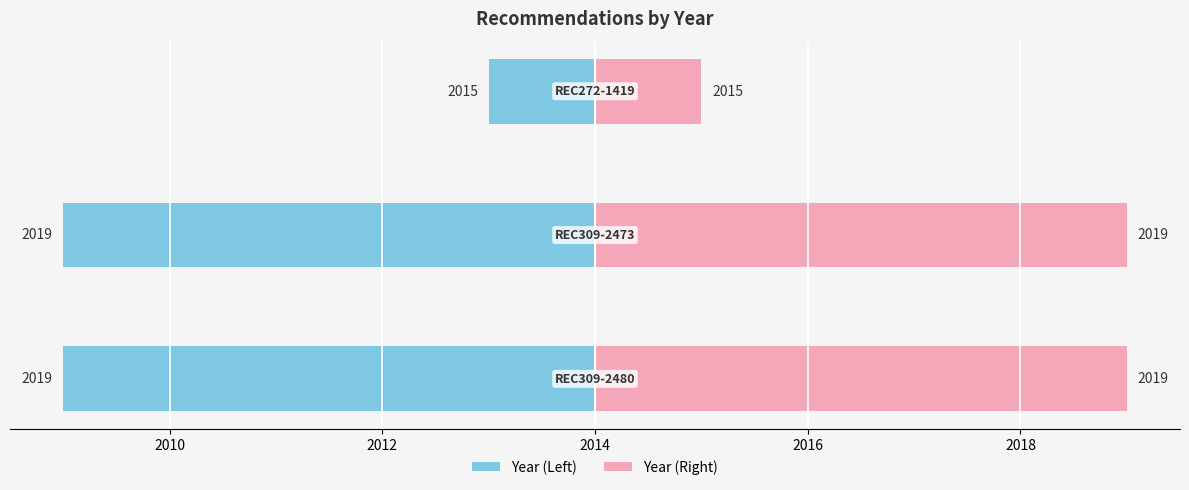

What is the average value of the Year (Right) series?

4